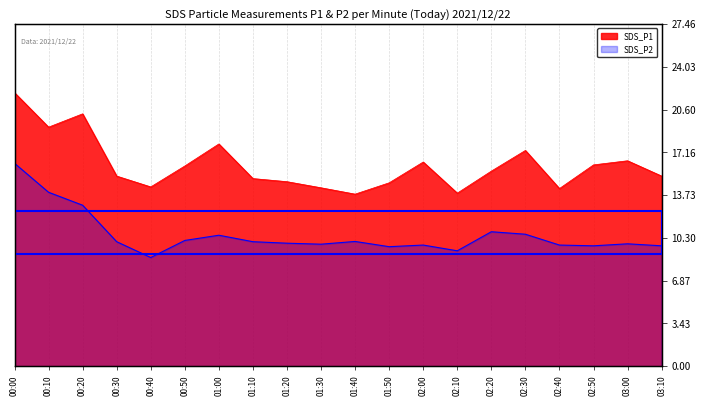

How many interior local peaks does the SDS_P1 series have?

5